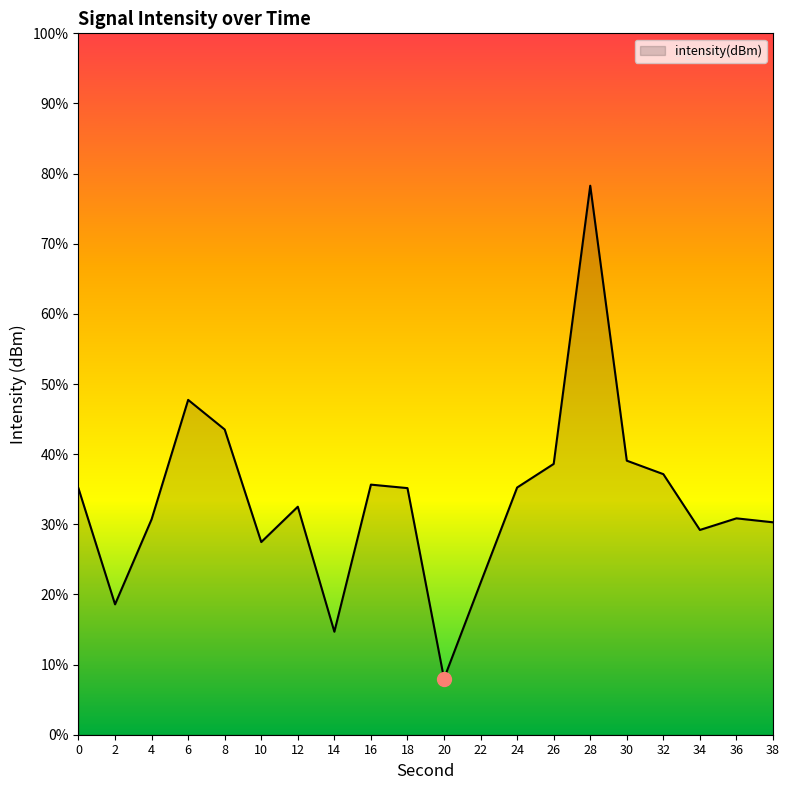

Rank the categories by value from lowest to highest.

20, 14, 2, 22, 10, 34, 38, 4, 36, 12, 0, 18, 24, 16, 32, 26, 30, 8, 6, 28